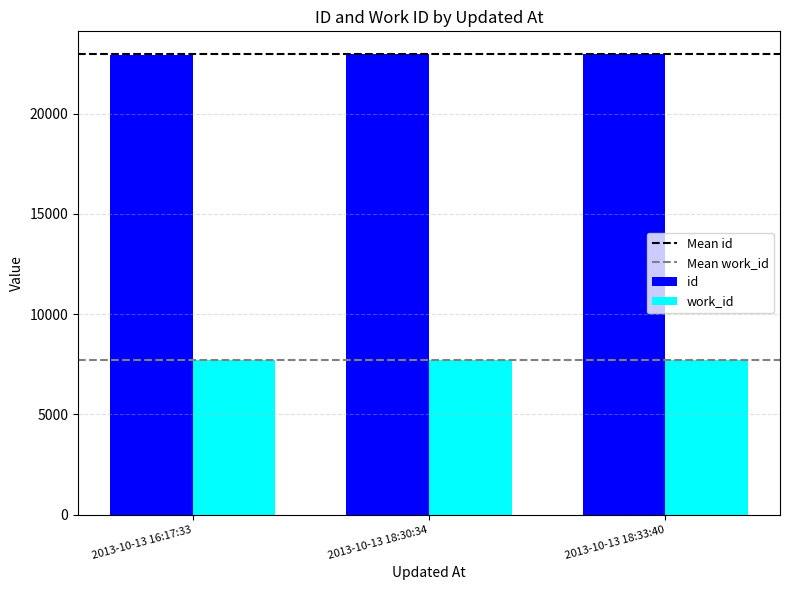

At how many categories does at least one series exceed 16841?

3